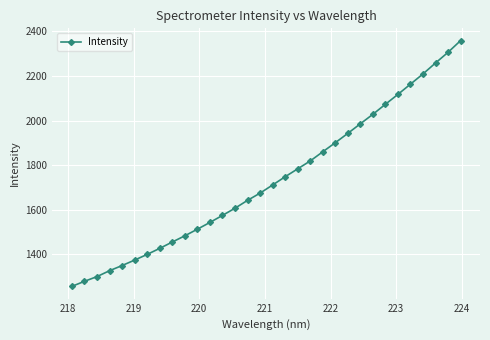

What is the sum of all values?

55465.4